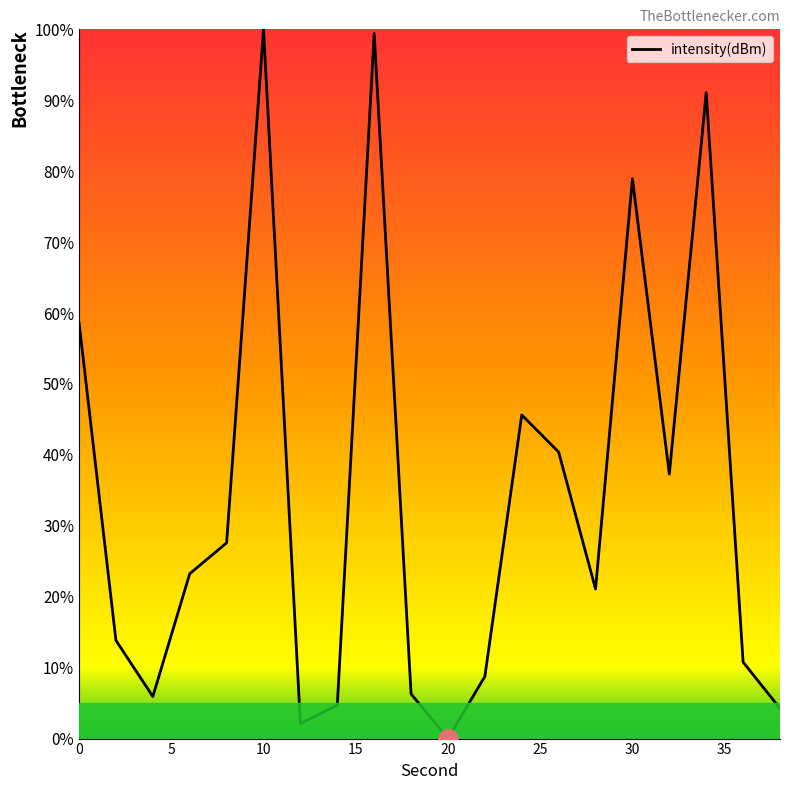

Is this an area chart (filled region under the line)?

Yes